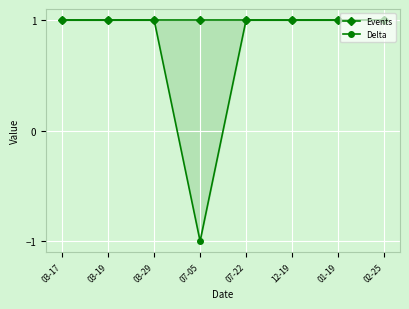

What position from the right is 07-22?

4